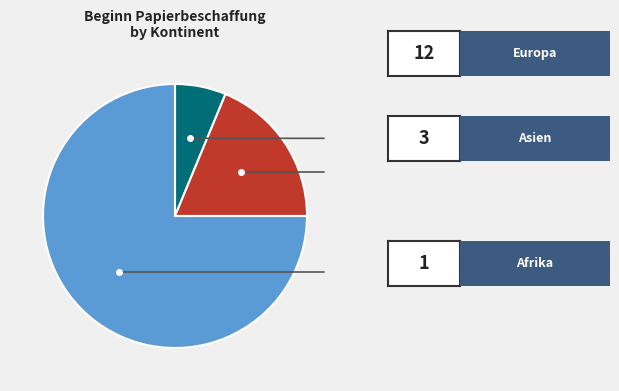

Does any single category account for the majority?

Yes